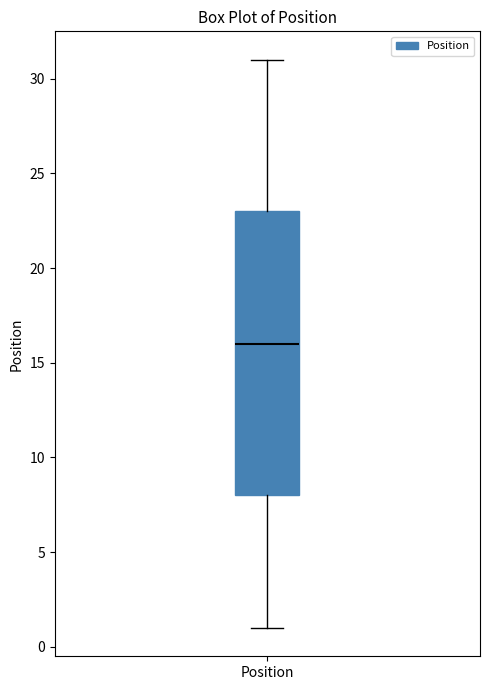

Read this box plot against the y-axis: the position of the median line, the range covered by the box, and the ends of both whiskers. The values are not printed on the chart, so give them approximately, as read against the axis.

median 16, box 8 to 23, whiskers 1 to 31